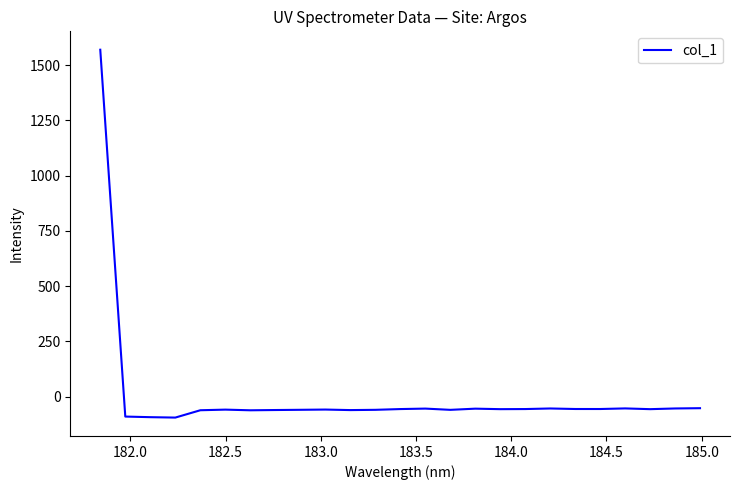

How many categories are shown in the chart?

25